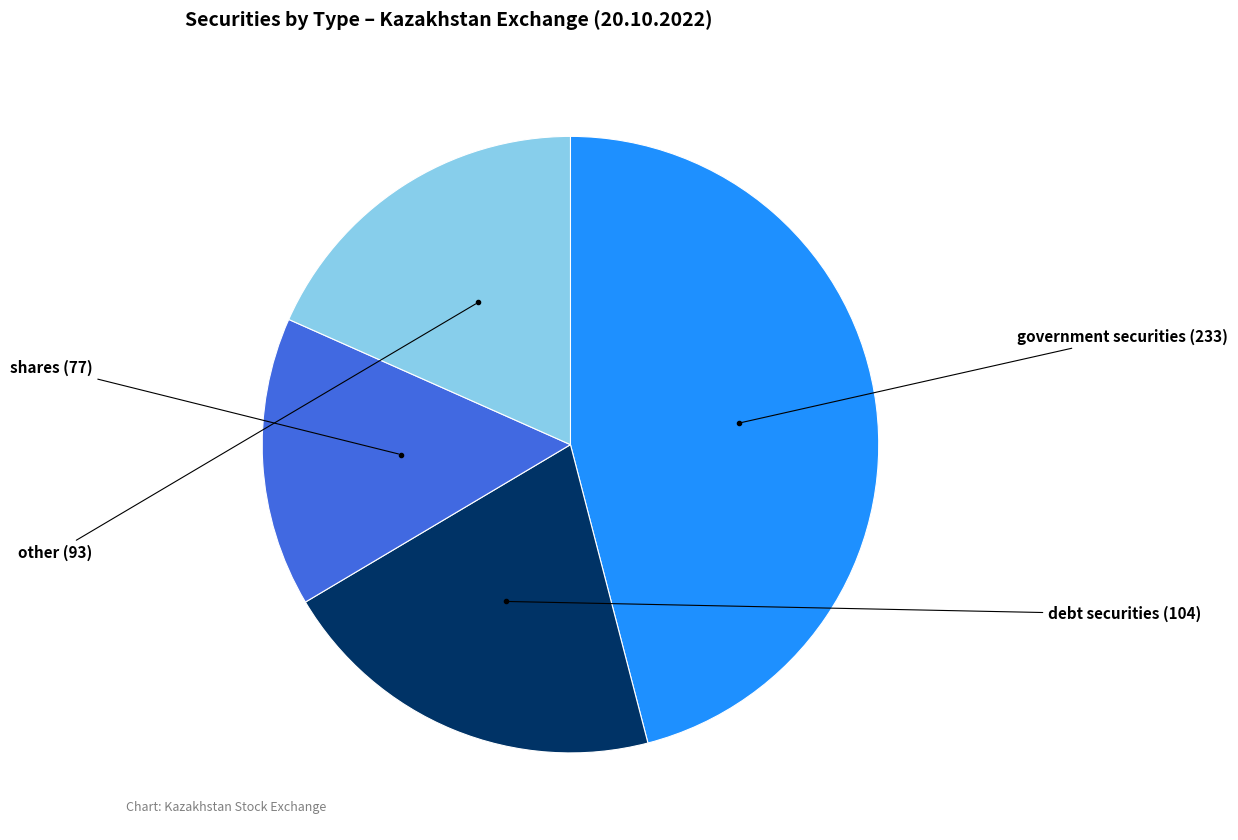

Is there a majority slice in this chart?

No